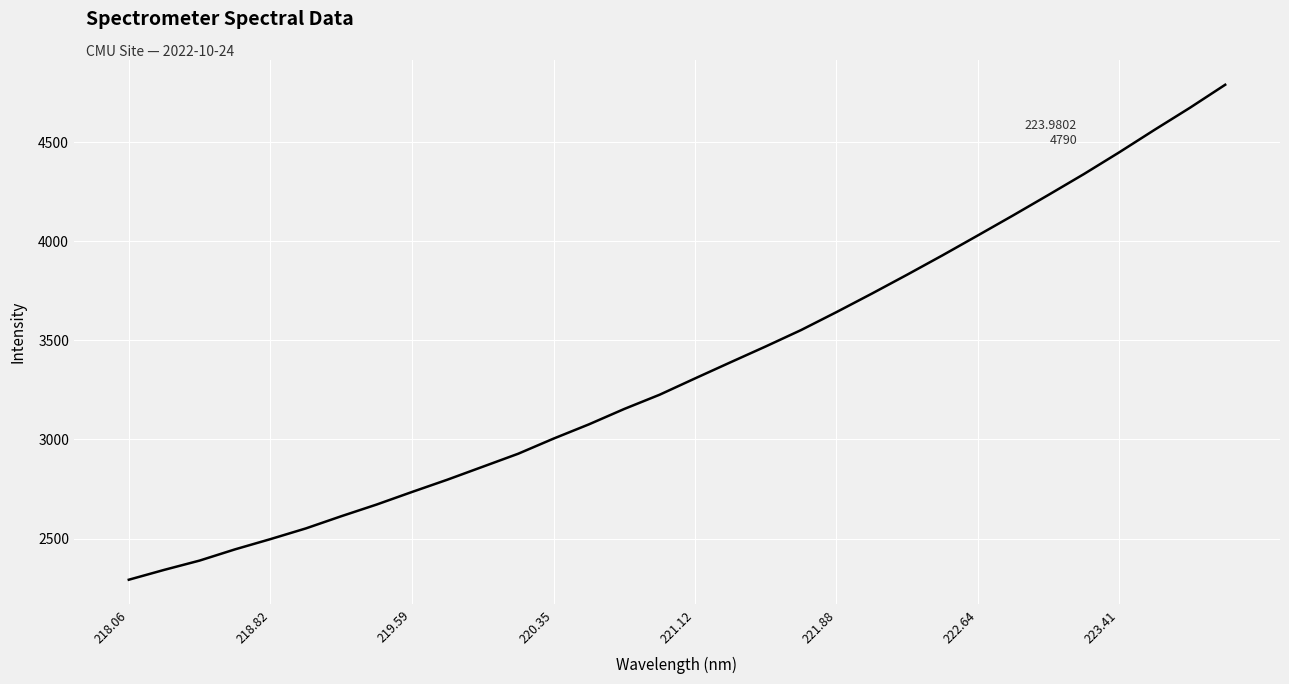

What is the difference between the maximum and minimum values?

2498.3